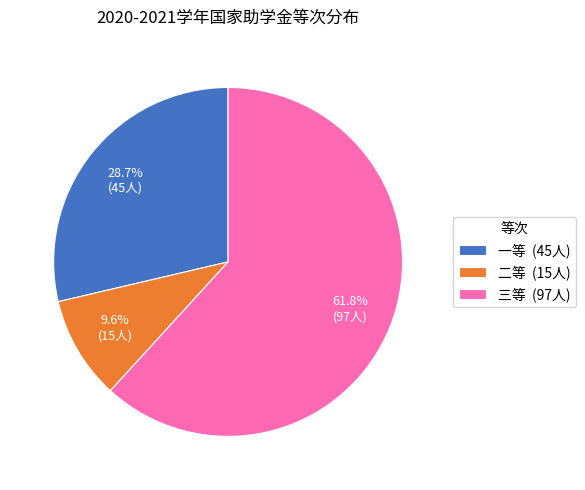

The 二等 slice represents 10% of the pie. True or false?

True